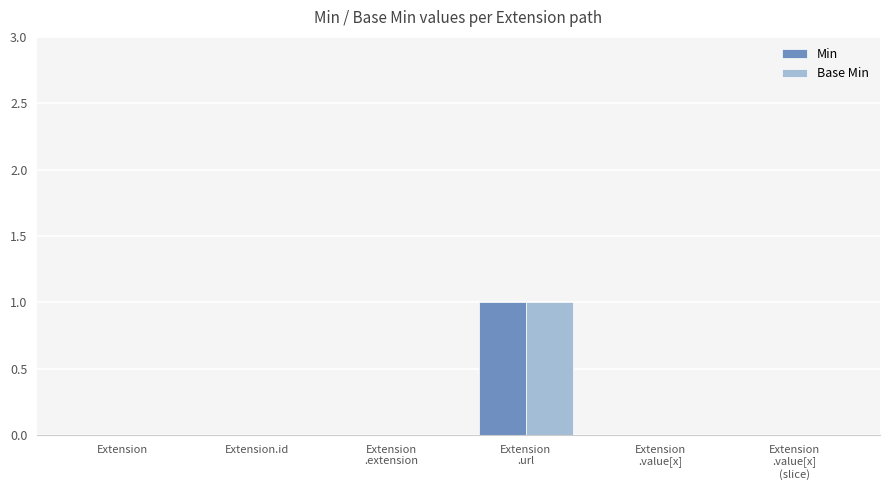

Is it true that Base Min equals 0 at Extension?

True